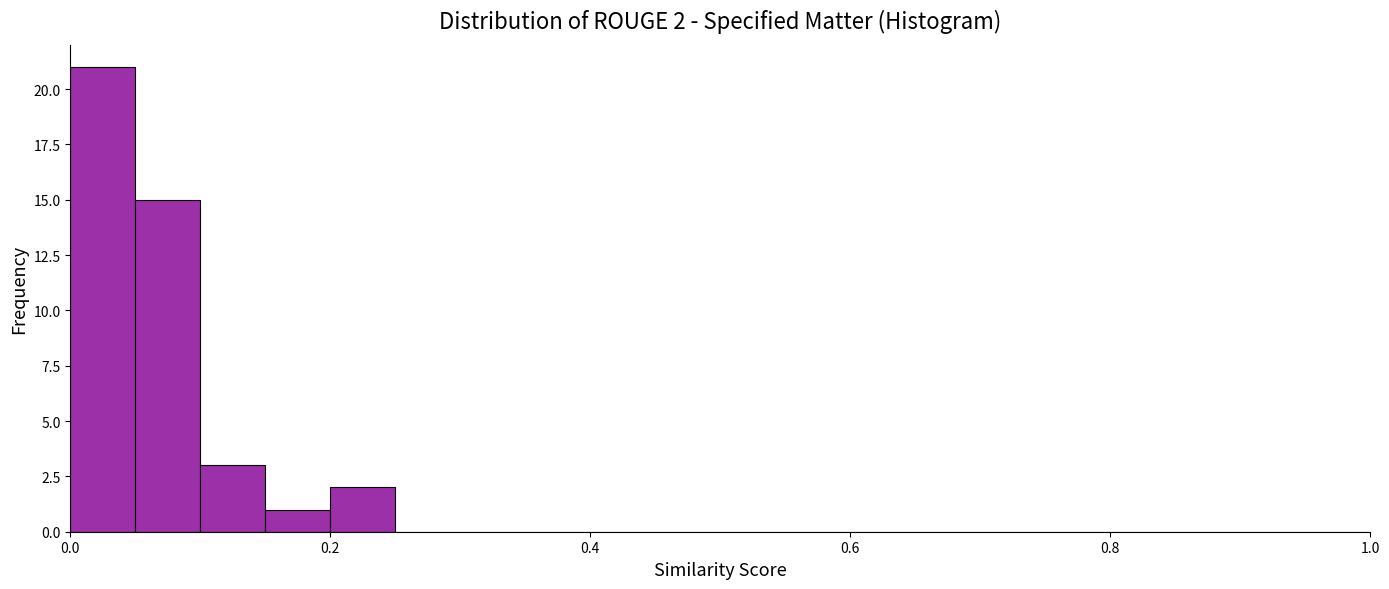

Read against the x-axis, roughly where is the centre of the tallest bar?

0.02